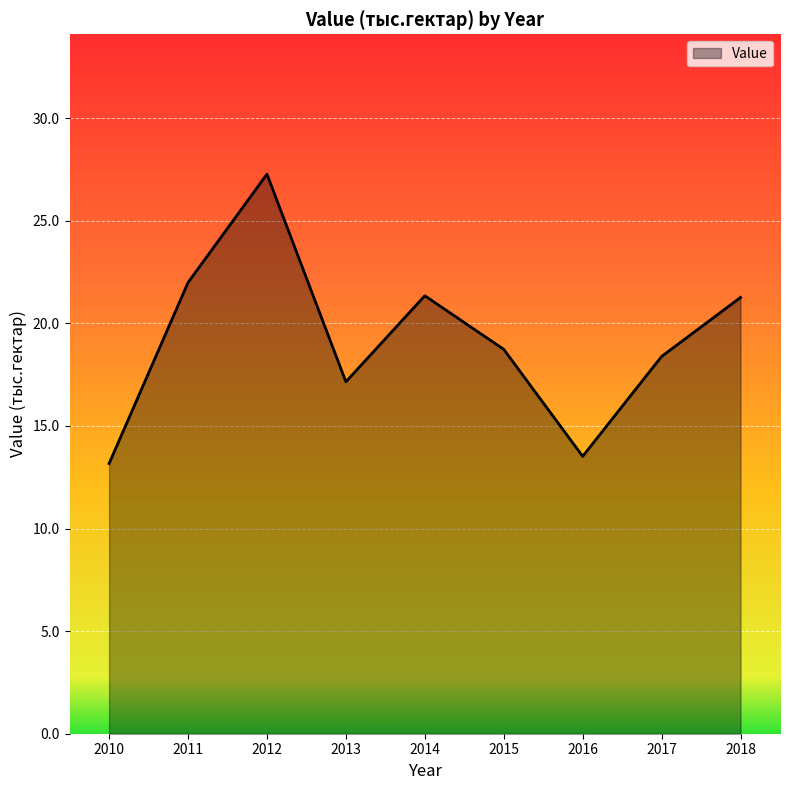

How many lines are shown in the chart?

1